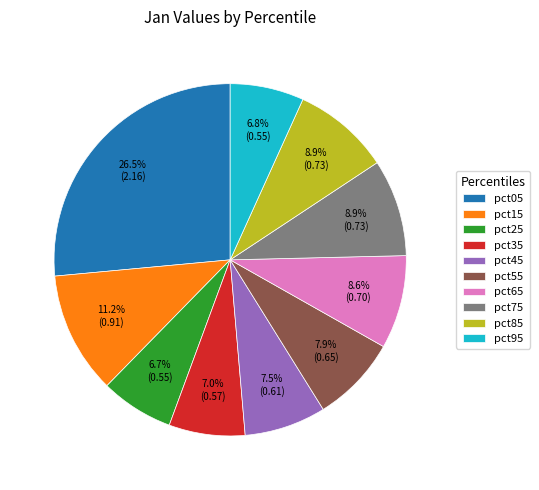

To the nearest percent, what is the average slice percentage?

10%